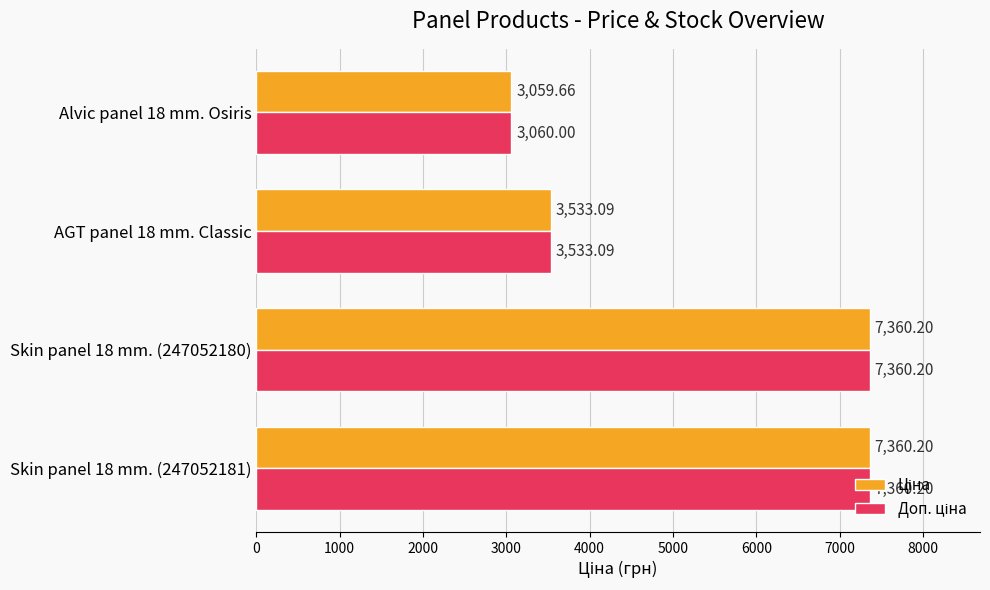

What is the total value across all series at Skin panel 18 mm. (247052181)?

14720.4